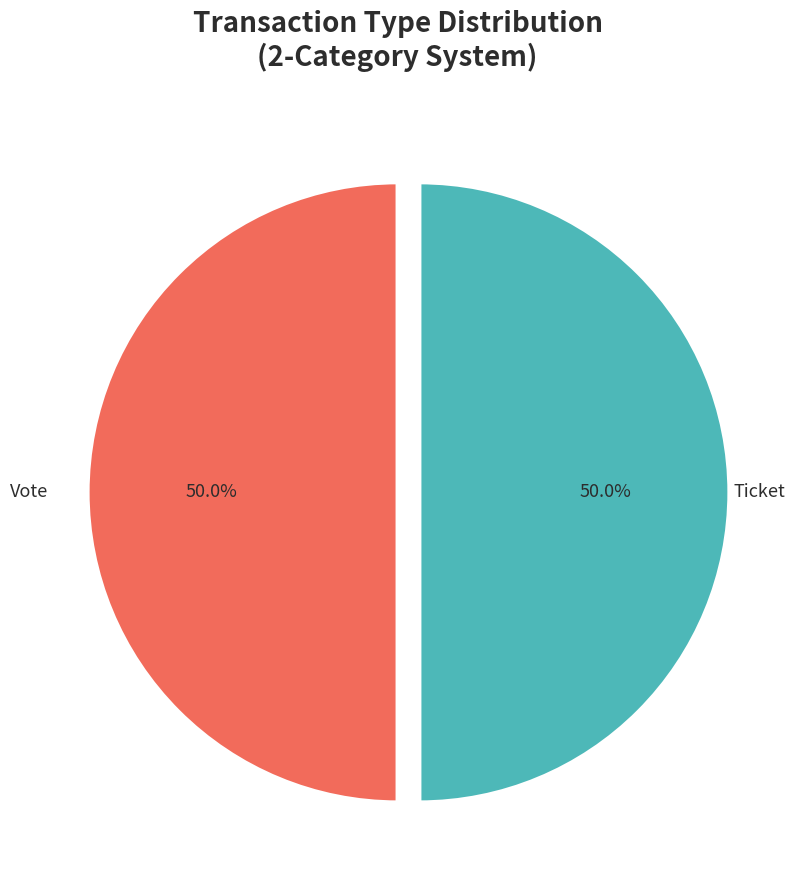

How many slices are in this pie chart?

2